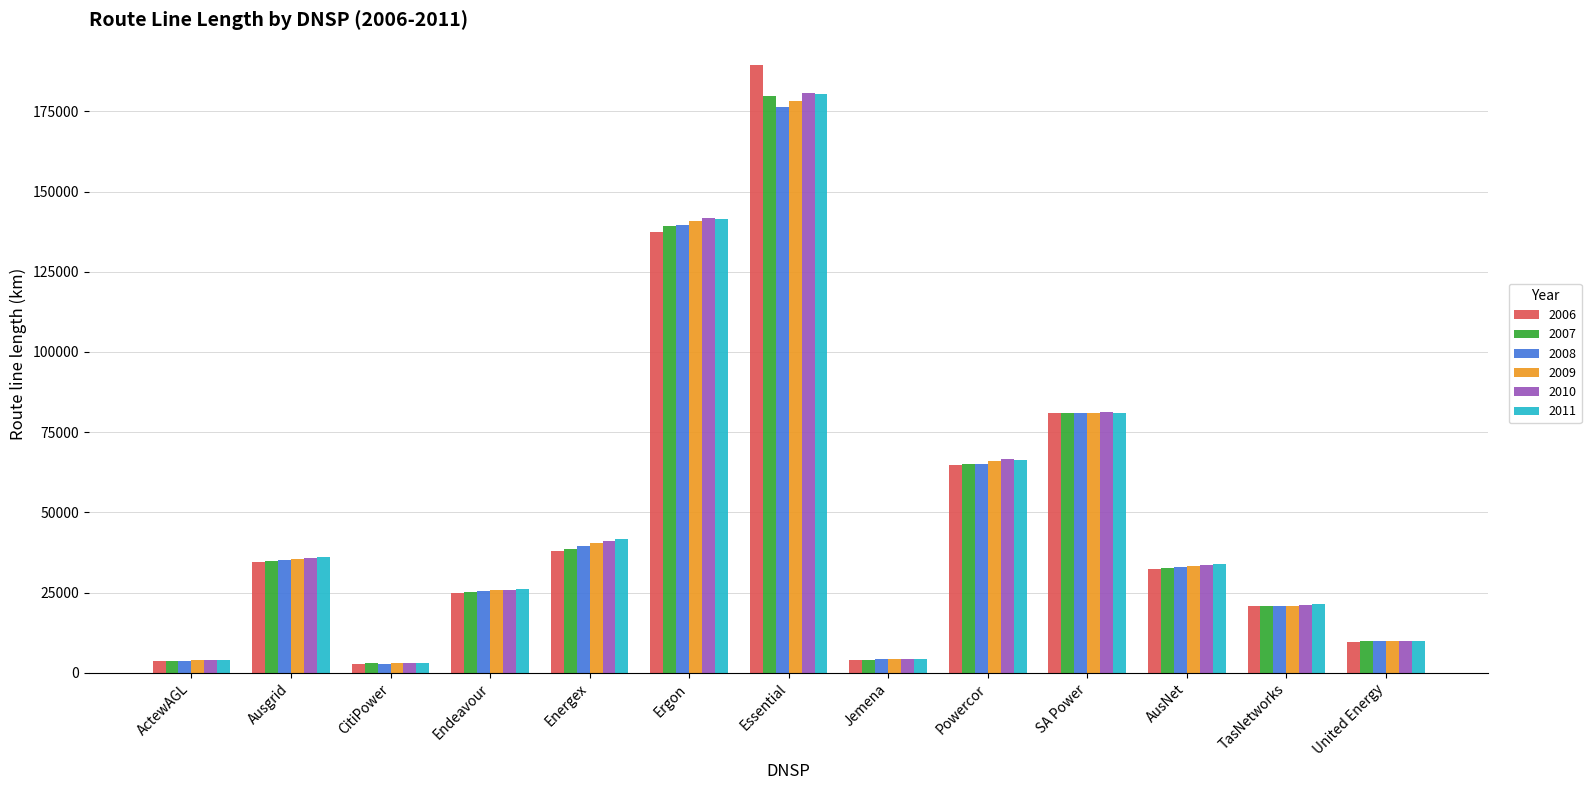

What is the sum of all 2007 values?

637874.6